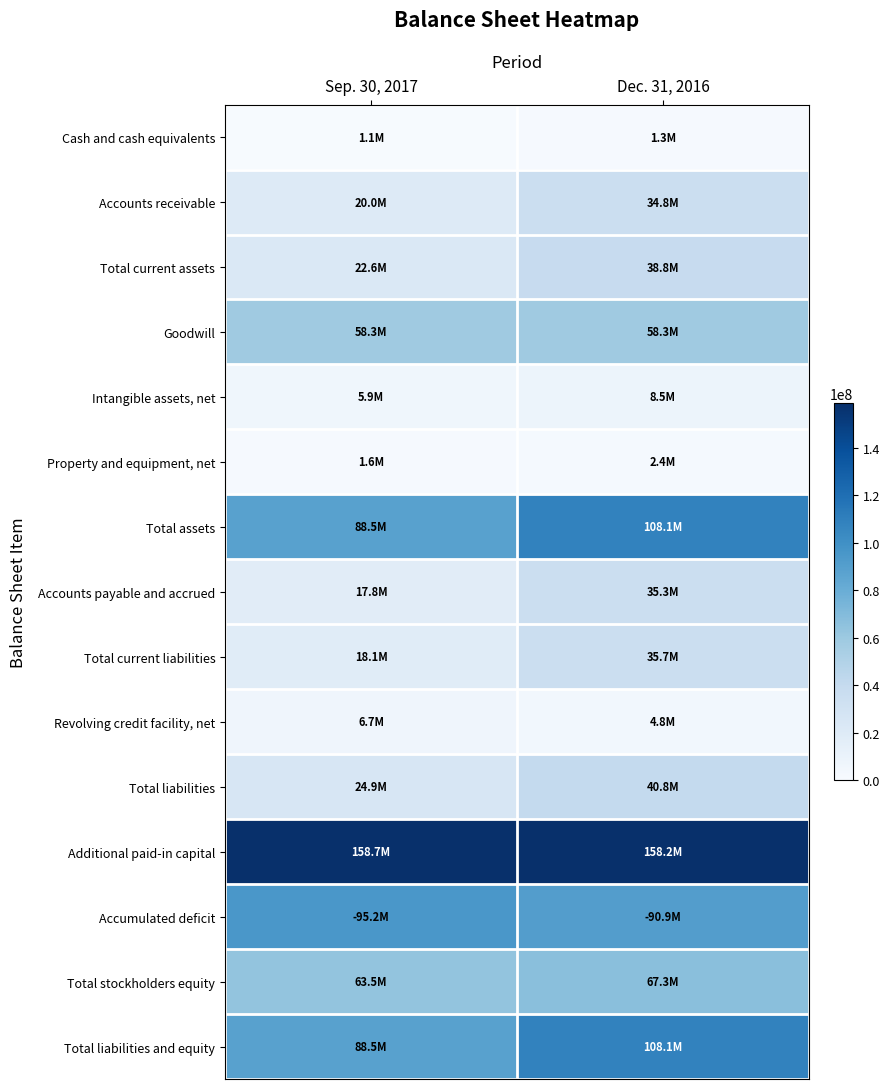

How many categories are shown in the chart?

2